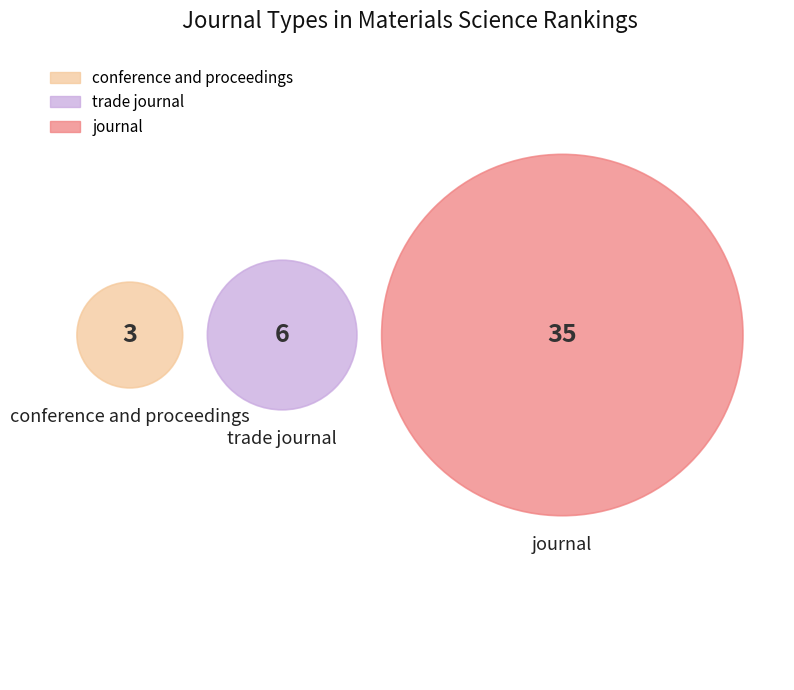

Which has a higher value, journal or conference and proceedings?

journal